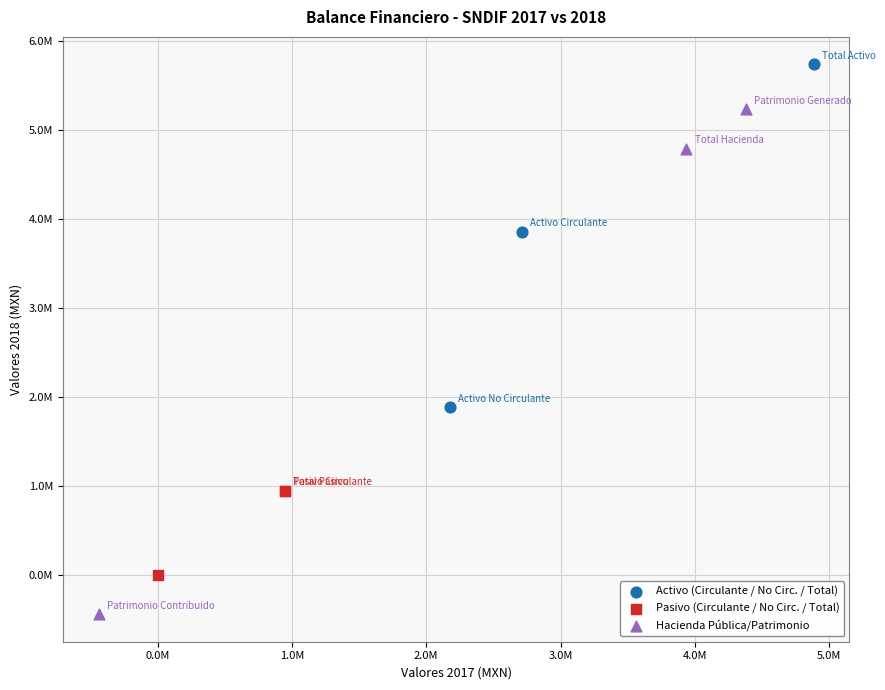

What are all the series names shown in the legend?

Activo (Circulante / No Circ. / Total), Pasivo (Circulante / No Circ. / Total), Hacienda Pública/Patrimonio